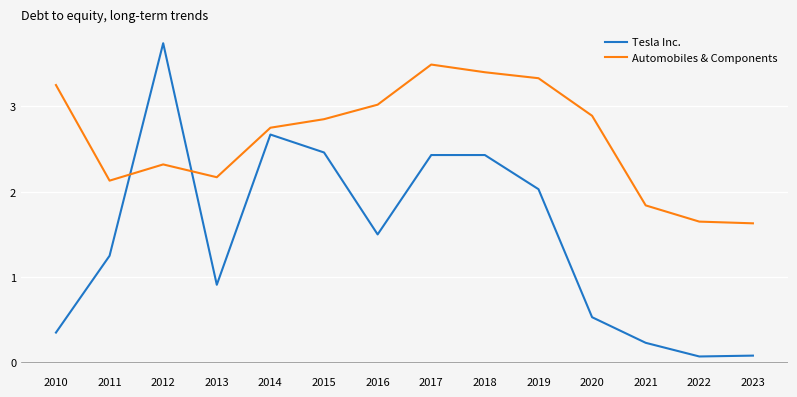

What is the highest value of the Tesla Inc. series?

3.7